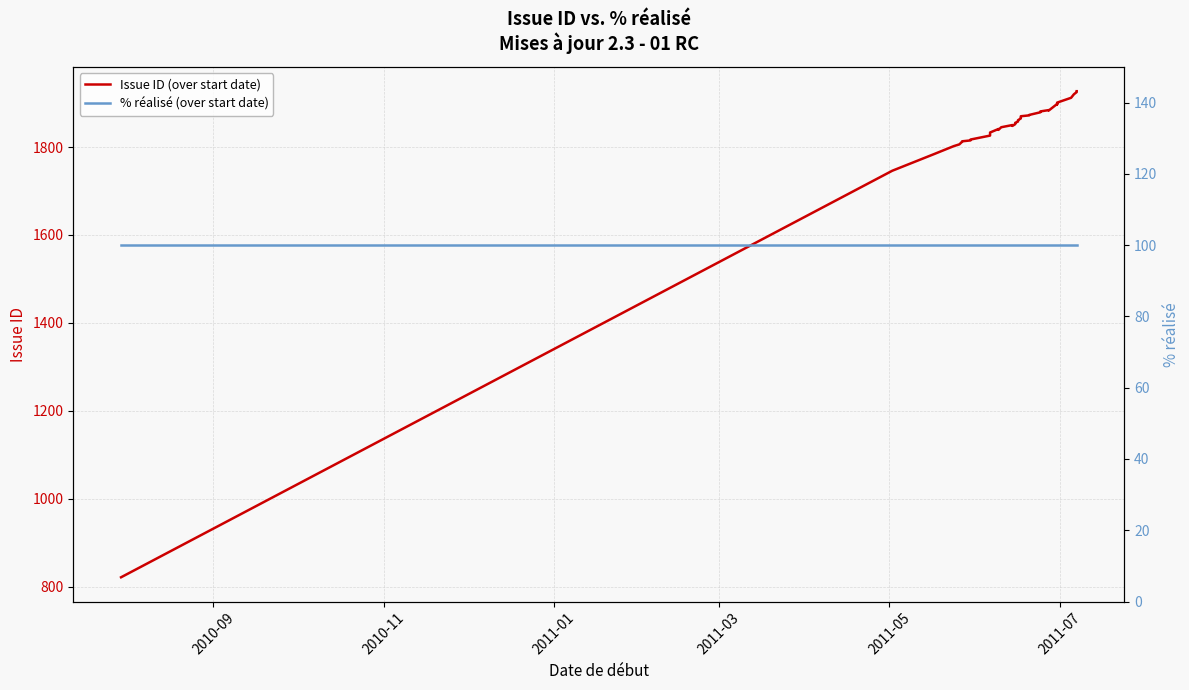

Which category has the highest value in the % réalisé (over start date) series?

2010-09